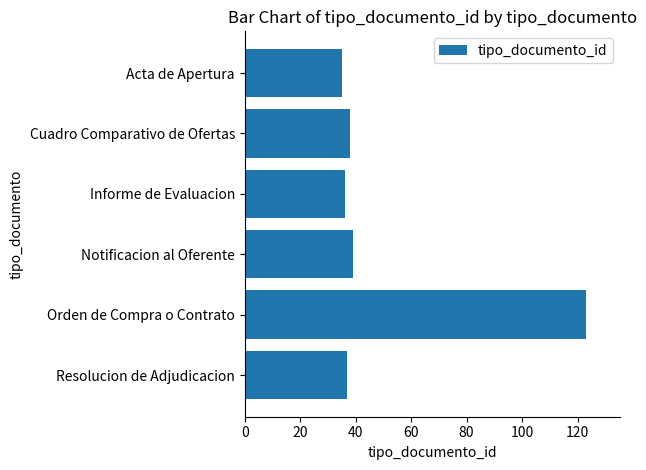

What is the sum of all values?

308